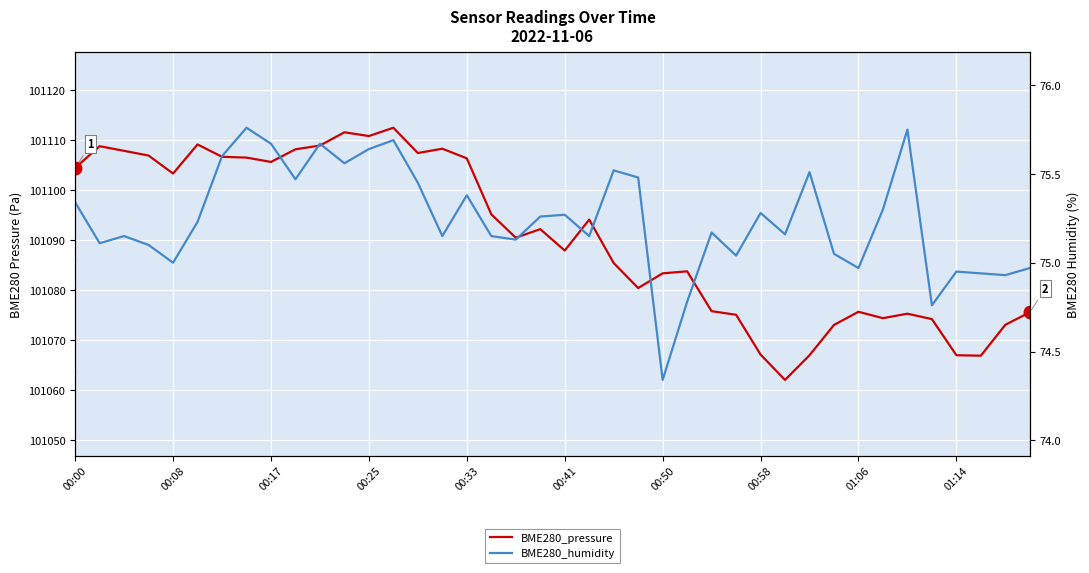

What is the value of the BME280_humidity point at the 24th from the left?

75.5